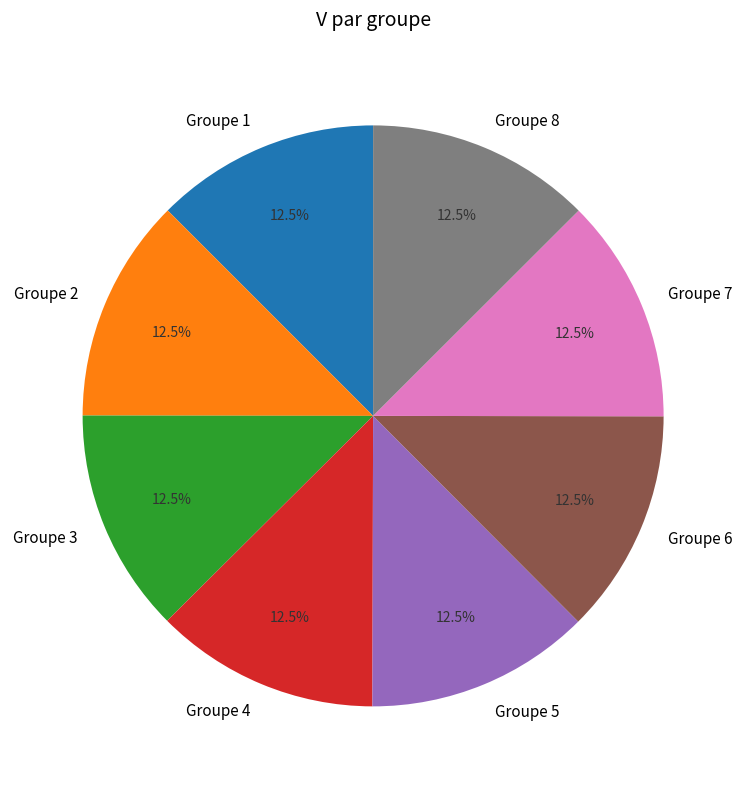

Does any single category account for the majority?

No